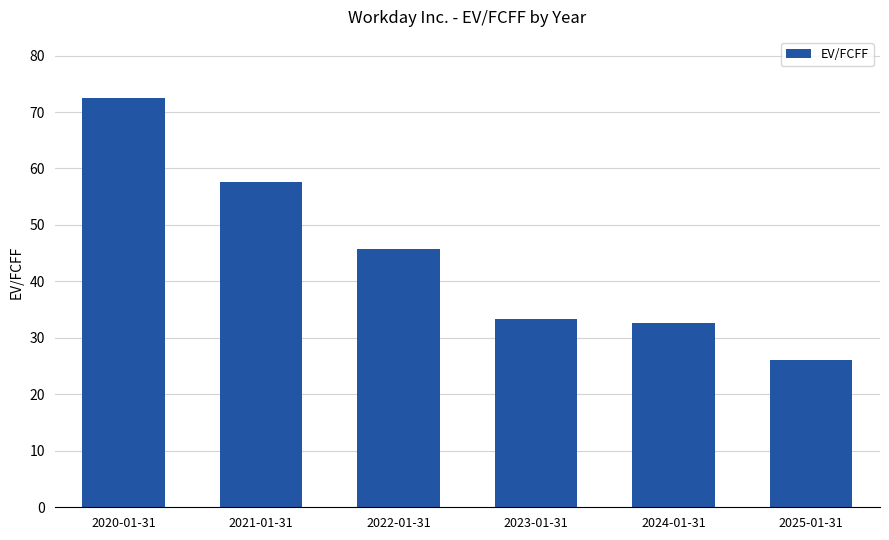

What is the value of the 5th bar from the left?

32.6